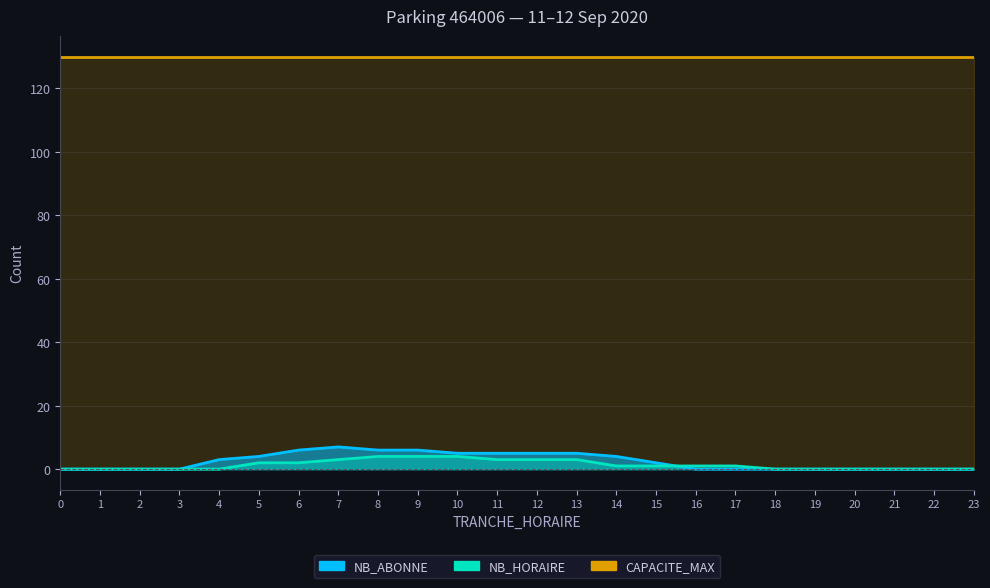

Where is the first local maximum for NB_ABONNE?

7